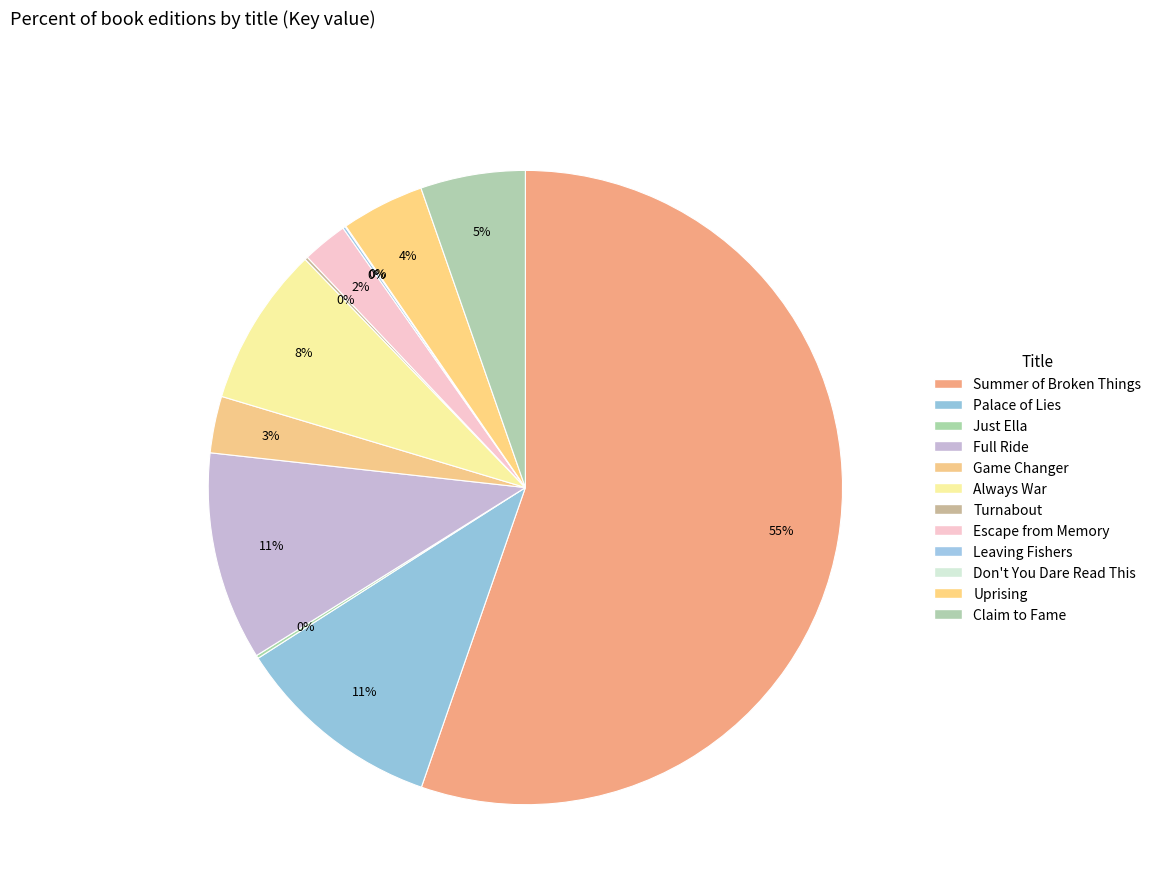

True or false: Game Changer accounts for 3% of the total.

True